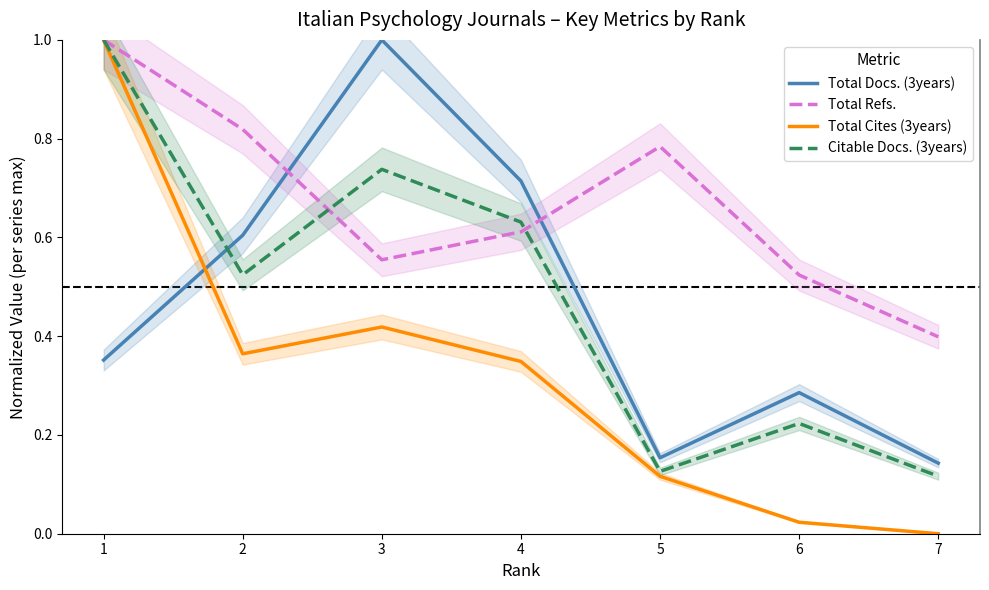

Reading left to right, extract all data points from this chart.

Total Docs. (3years): 0.4	0.6	1.0	0.7	0.2	0.3	0.1
Total Refs.: 1.0	0.8	0.6	0.6	0.8	0.5	0.4
Total Cites (3years): 1.0	0.4	0.4	0.3	0.1	0.0	0.0
Citable Docs. (3years): 1.0	0.5	0.7	0.6	0.1	0.2	0.1